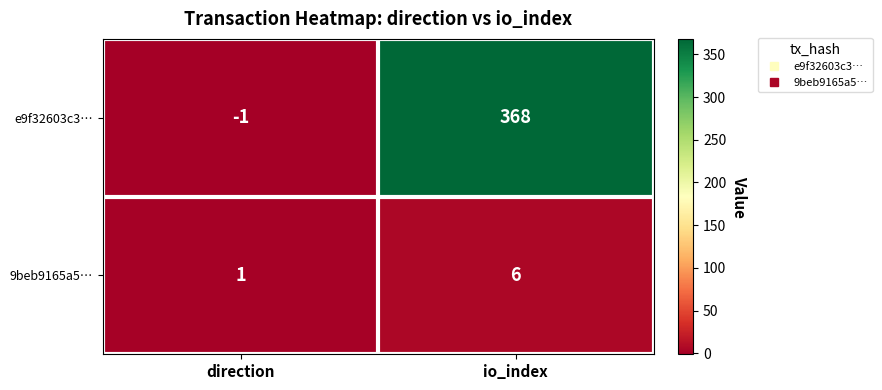

How many distinct data groups are displayed?

2